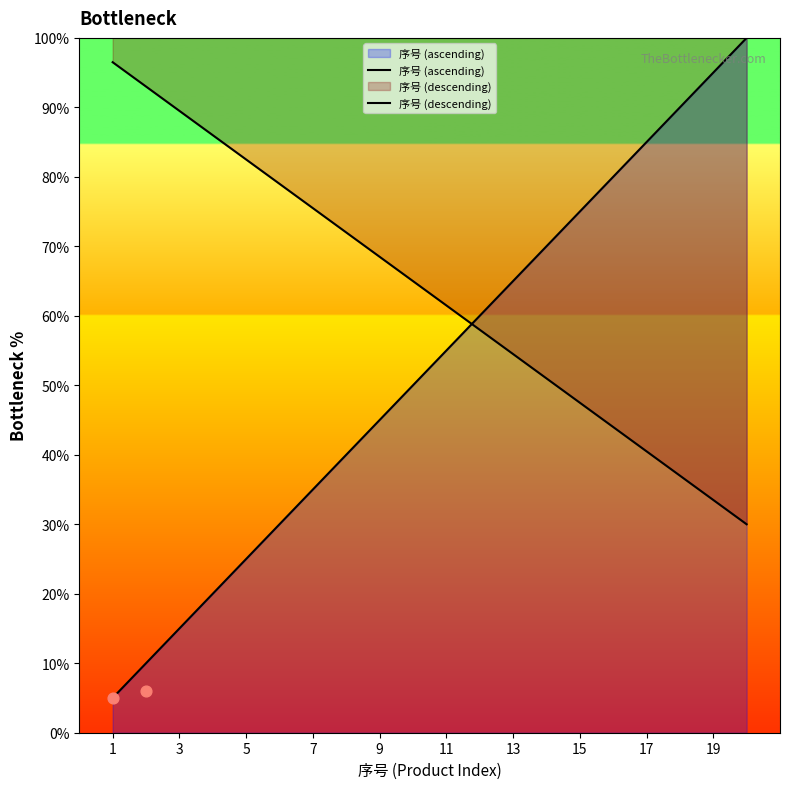

Which series has the largest Y range (max minus min)?

序号 (ascending)